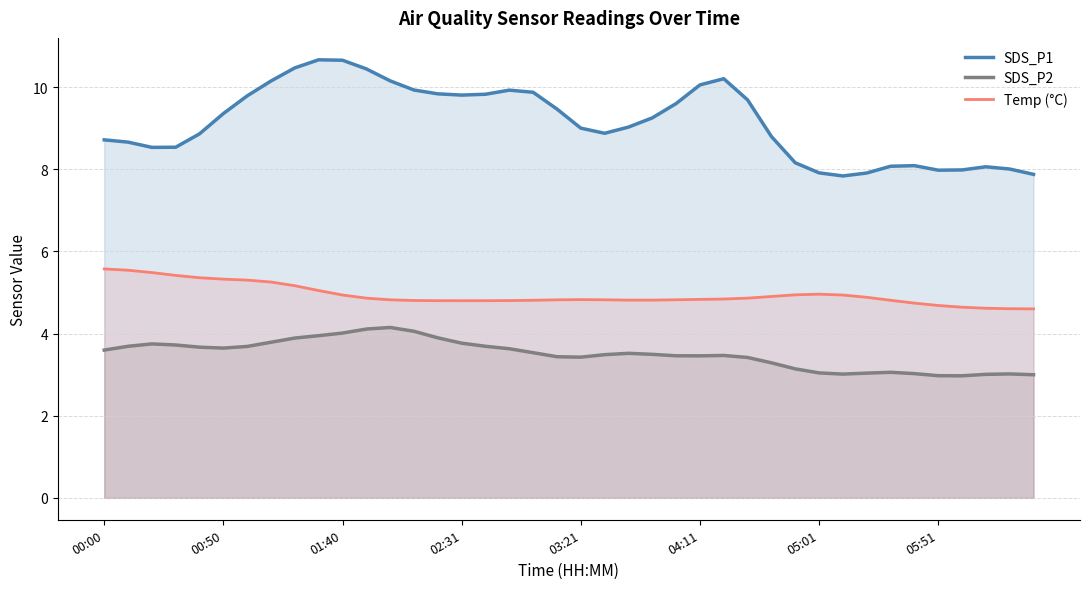

True or false: SDS_P2 has a value of 4.1 at 12.

True